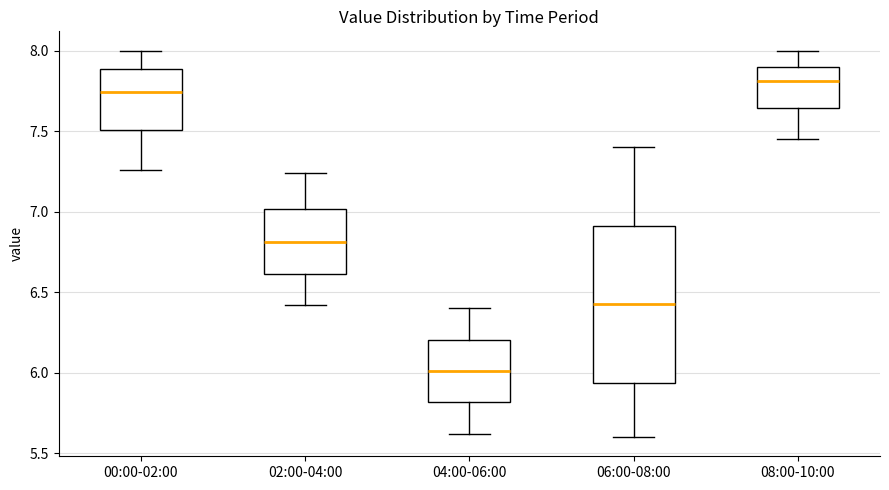

Comparing the boxes themselves (not the whiskers), which one is the tallest?

06:00-08:00